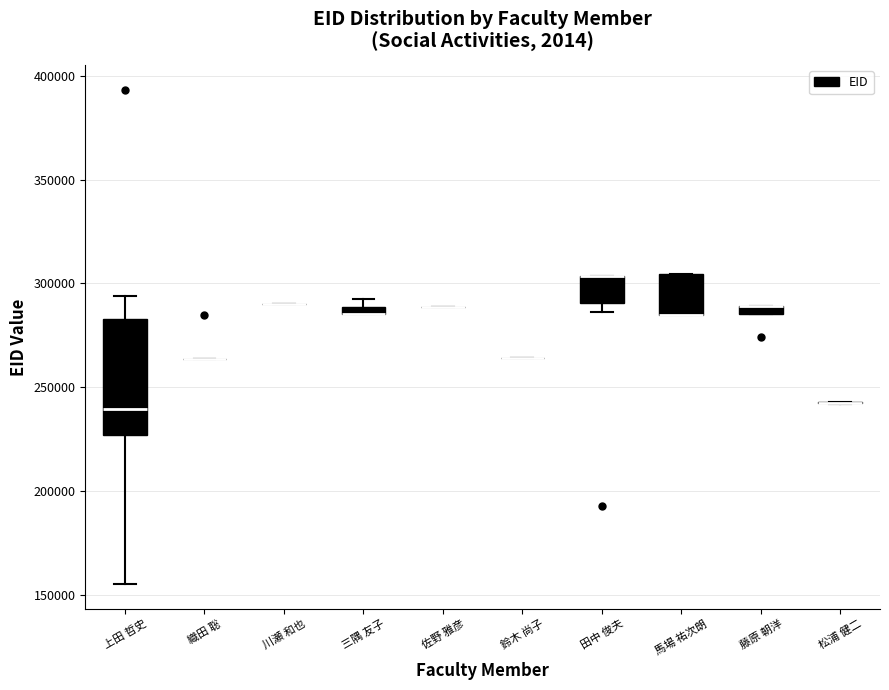

Which box is the tallest, from its lower edge to its upper edge?

上田 哲史